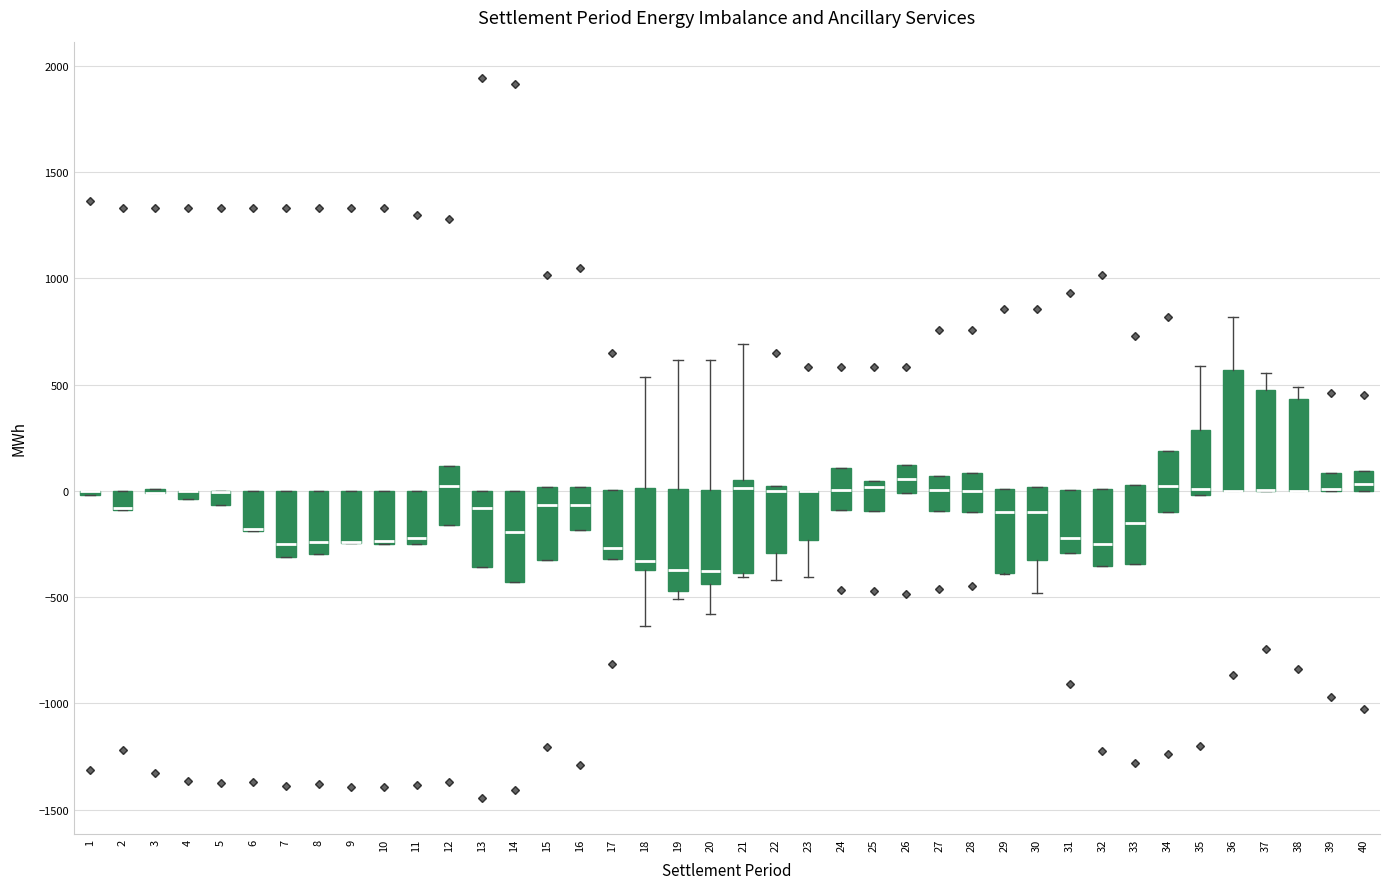

Comparing the boxes themselves (not the whiskers), which one is the tallest?

36